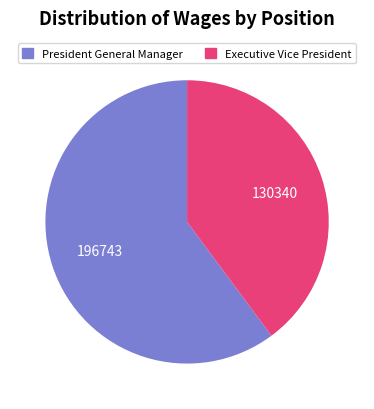

Between President General Manager and Executive Vice President, which is larger?

President General Manager